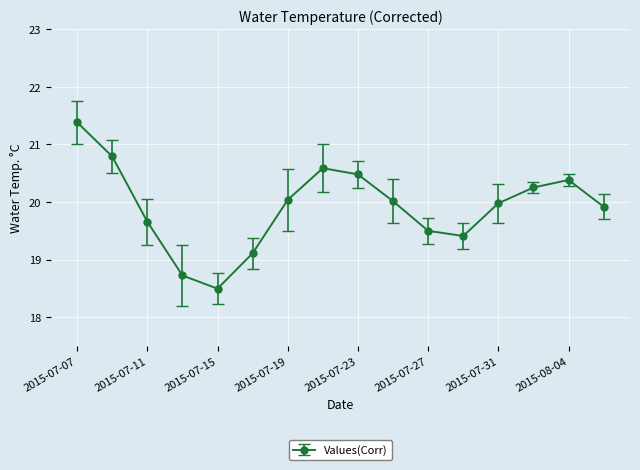

What is the minimum value shown in the chart?

18.5